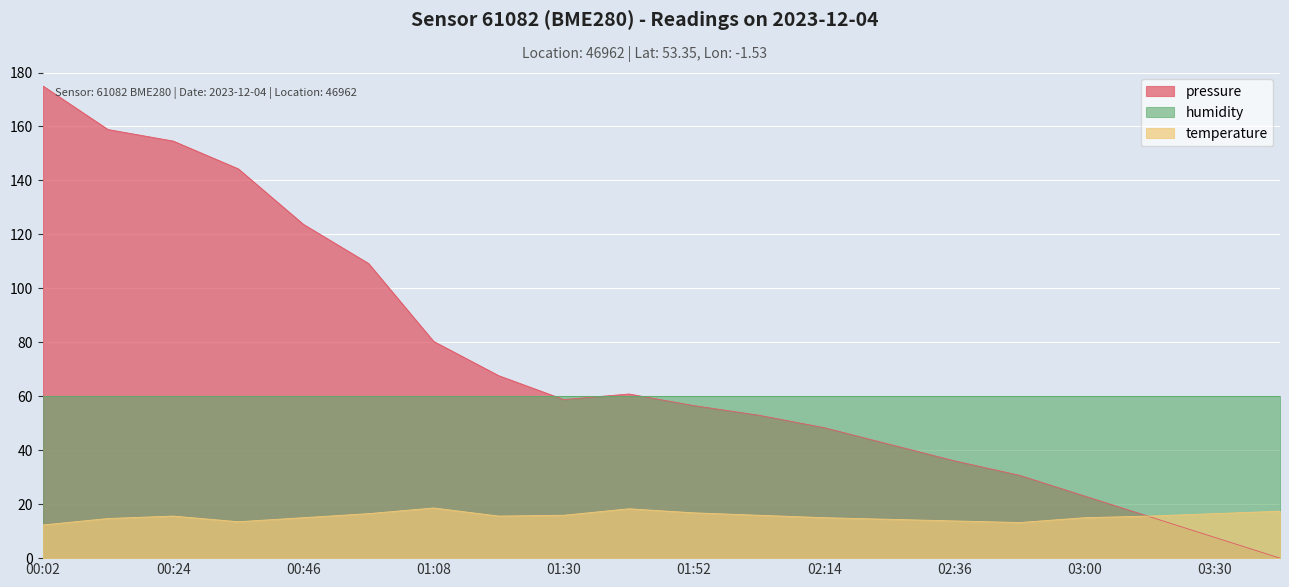

List the series in order of their overall mean, highest first.

pressure, humidity, temperature